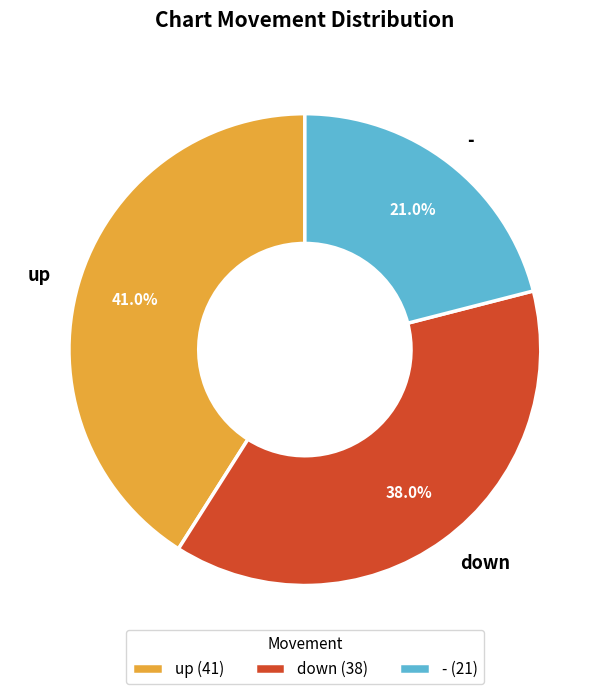

What percentage do - and down together represent?

59.0%